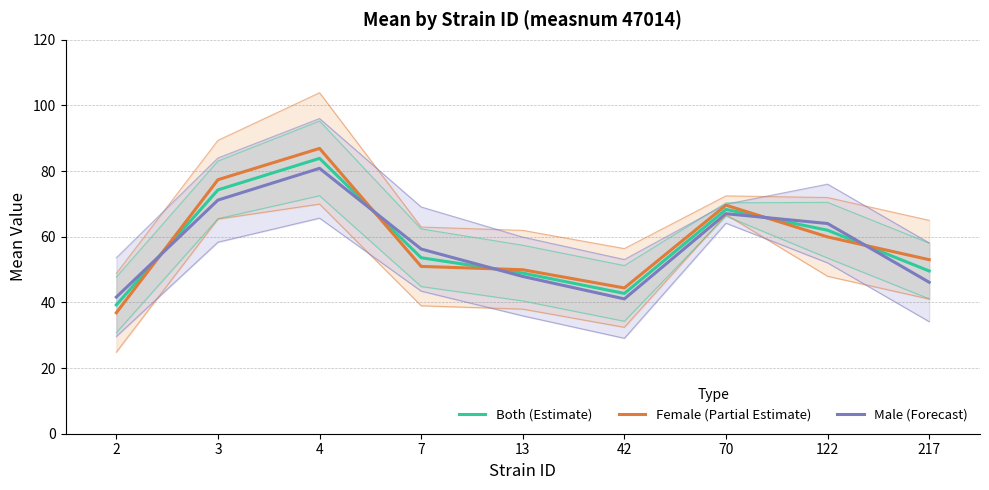

How many data points in Female (Partial Estimate) are above 53?

5